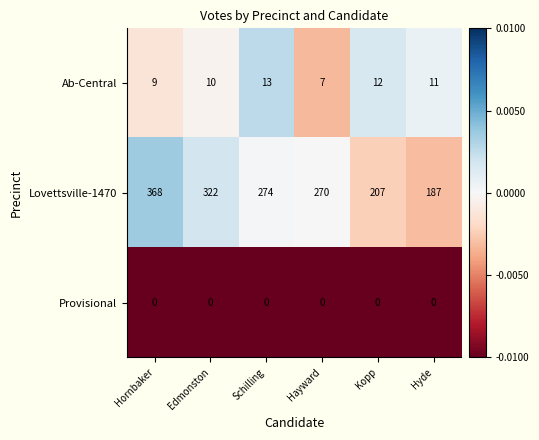

At Kopp, list the series in order from largest to smallest.

Lovettsville-1470, Ab-Central, Provisional